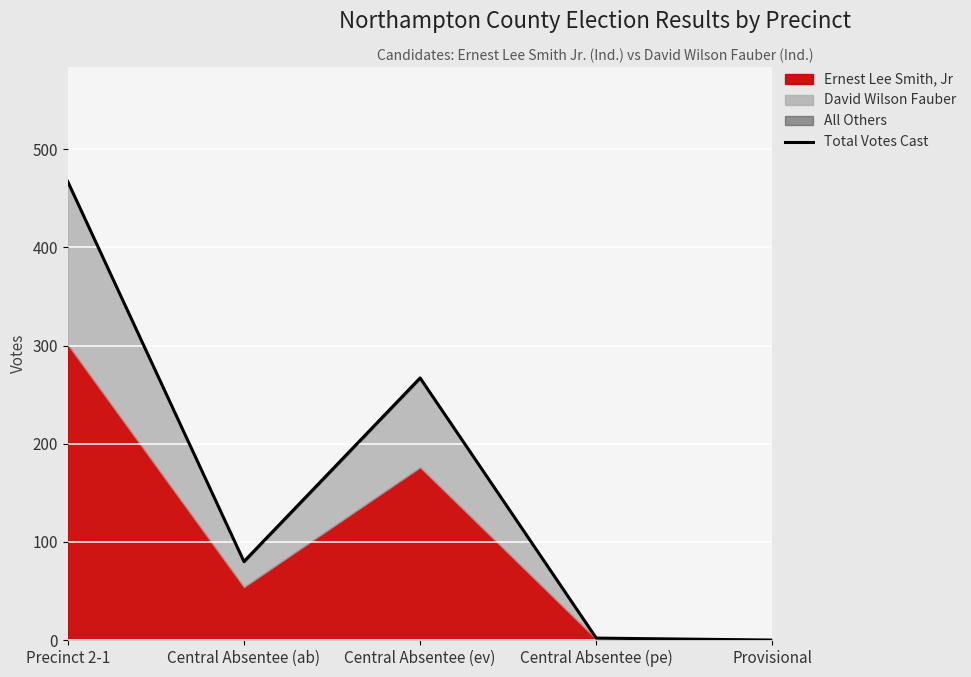

Rank the categories by value from highest to lowest.

Precinct 2-1, Central Absentee (ev), Central Absentee (ab), Central Absentee (pe), Provisional